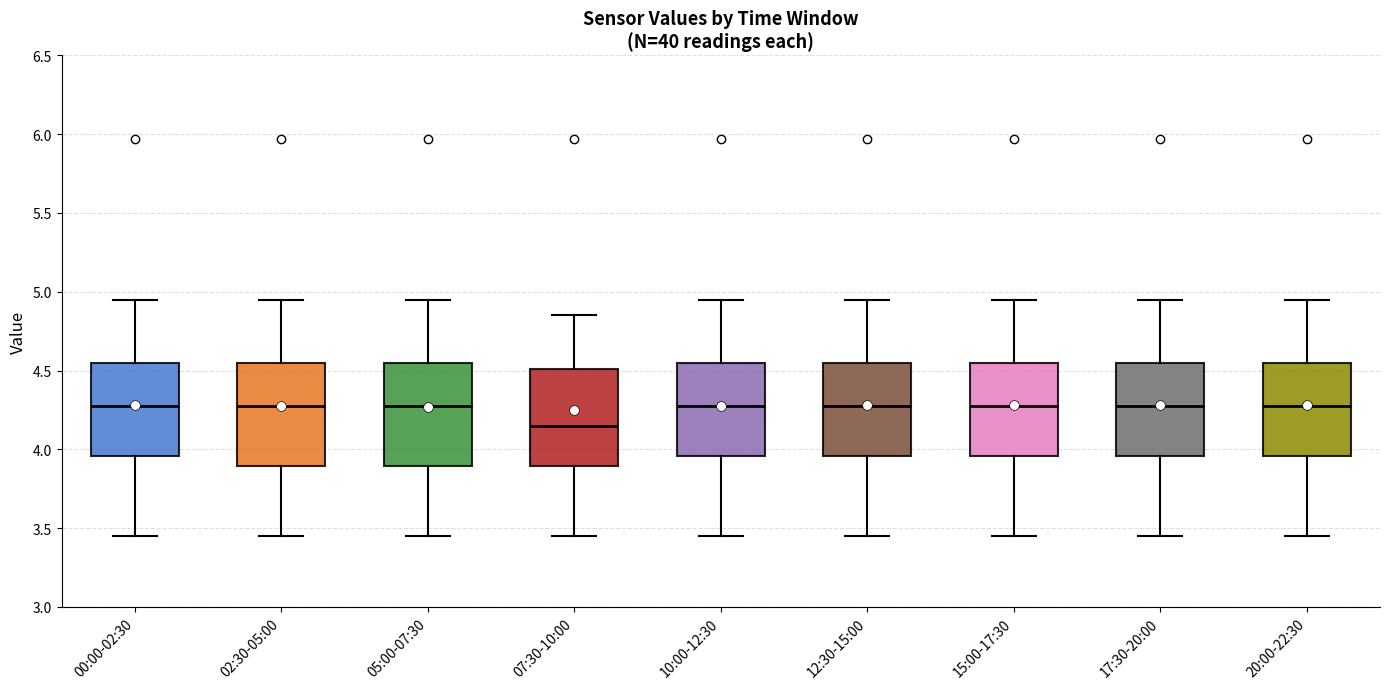

Reading left to right, read every box against the y-axis: the position of its median line, the range the box covers, and the ends of its whiskers. The values are not printed on the chart, so give them approximately, as read against the axis.

00:00-02:30: median 4.30, box 3.95 to 4.55, whiskers 3.45 to 4.95
02:30-05:00: median 4.30, box 3.90 to 4.55, whiskers 3.45 to 4.95
05:00-07:30: median 4.30, box 3.90 to 4.55, whiskers 3.45 to 4.95
07:30-10:00: median 4.15, box 3.90 to 4.50, whiskers 3.45 to 4.85
10:00-12:30: median 4.30, box 3.95 to 4.55, whiskers 3.45 to 4.95
12:30-15:00: median 4.30, box 3.95 to 4.55, whiskers 3.45 to 4.95
15:00-17:30: median 4.30, box 3.95 to 4.55, whiskers 3.45 to 4.95
17:30-20:00: median 4.30, box 3.95 to 4.55, whiskers 3.45 to 4.95
20:00-22:30: median 4.30, box 3.95 to 4.55, whiskers 3.45 to 4.95